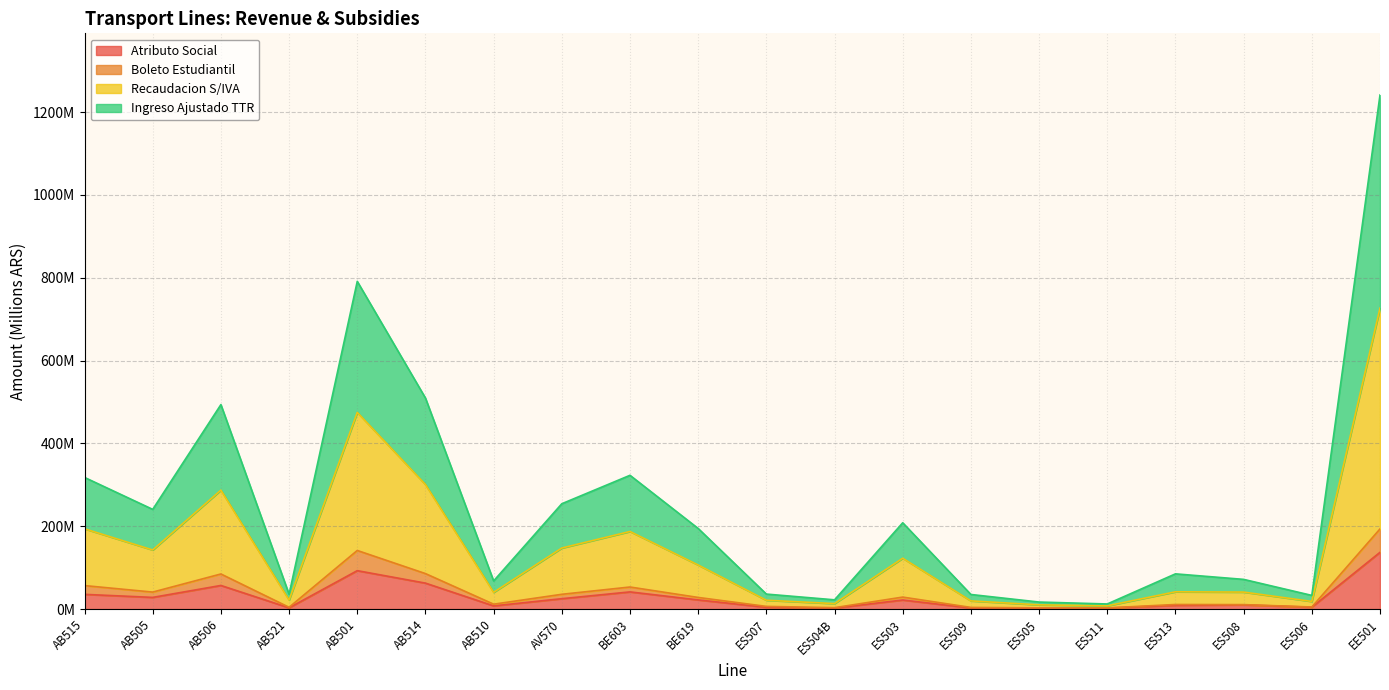

What position from the left is AB510?

7